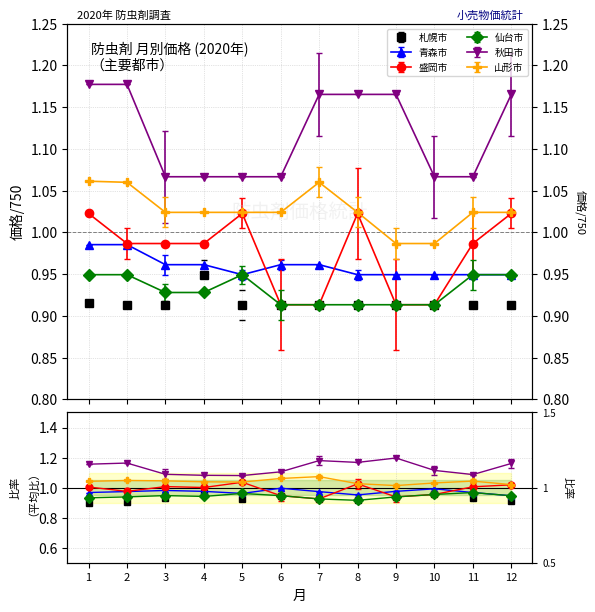

What is the difference between the highest and lowest values at 5?

0.2